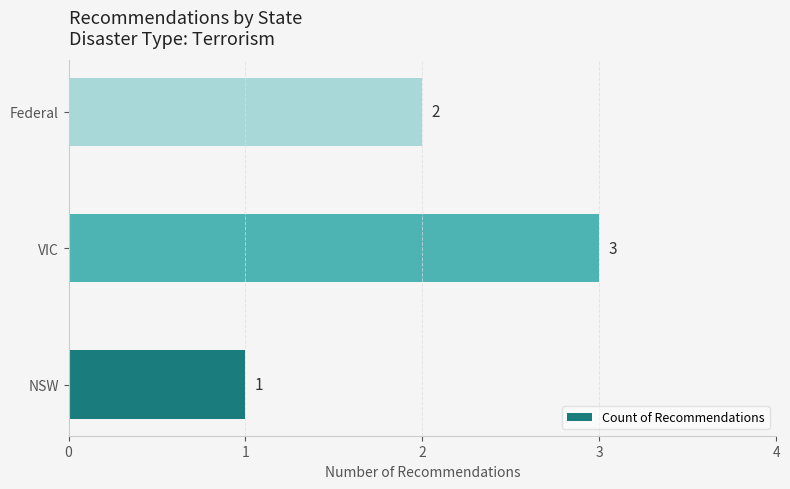

What is the minimum value shown in the chart?

1